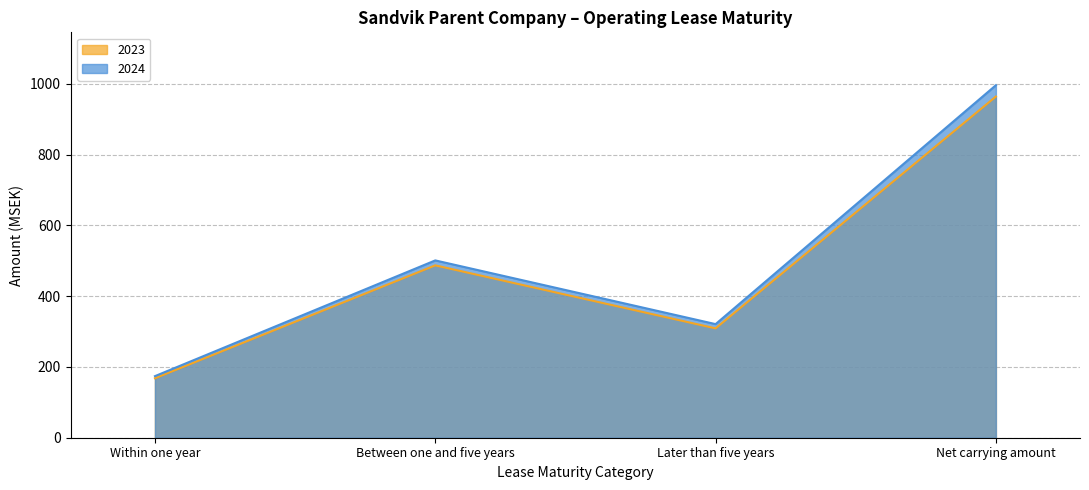

Reading left to right, list all the values displayed in this chart.

2023: Within one year=168	Between one and five years=487	Later than five years=309	Net carrying amount=964
2024: Within one year=174	Between one and five years=501	Later than five years=321	Net carrying amount=996